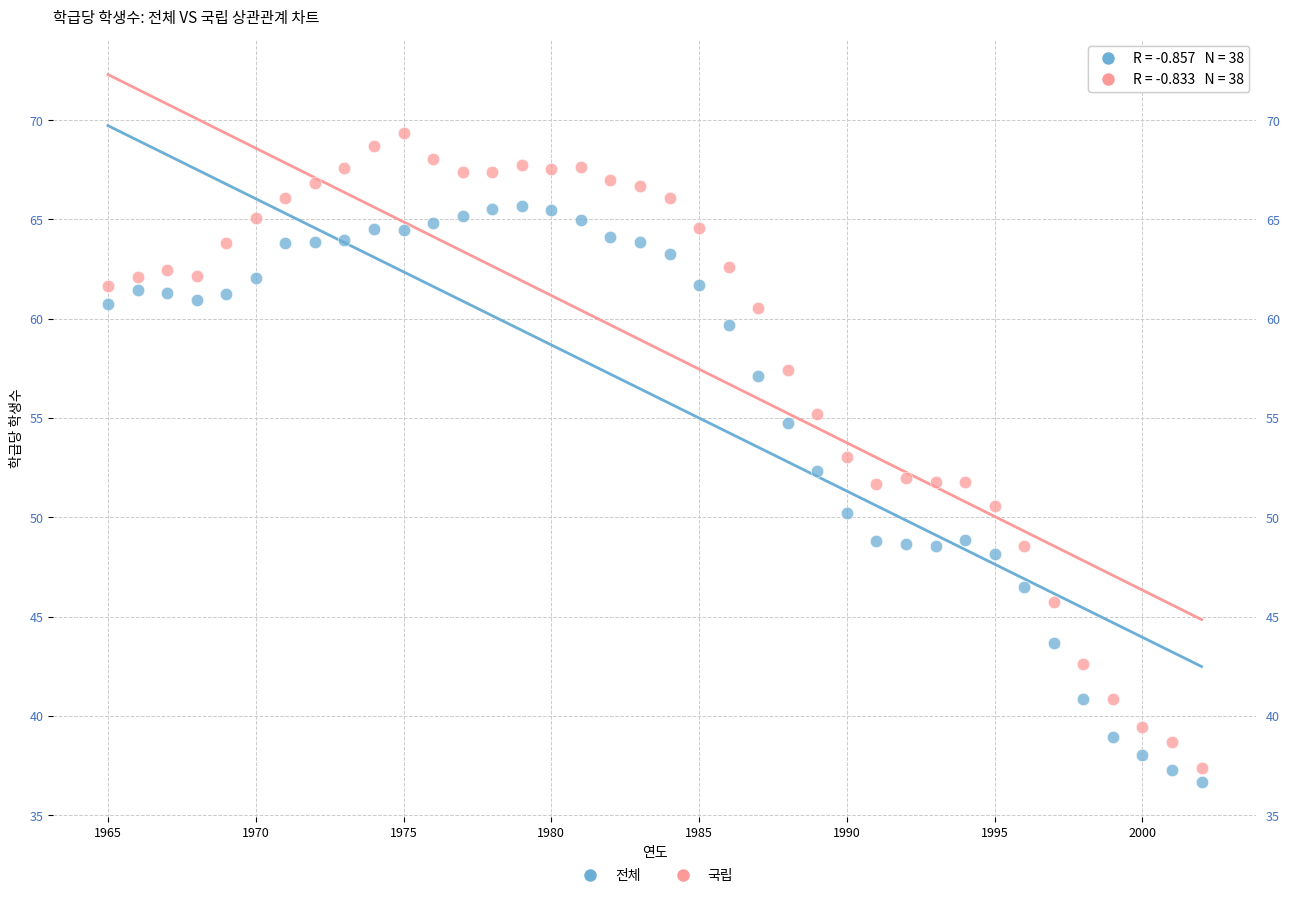

Which series reaches the minimum Y coordinate?

전체